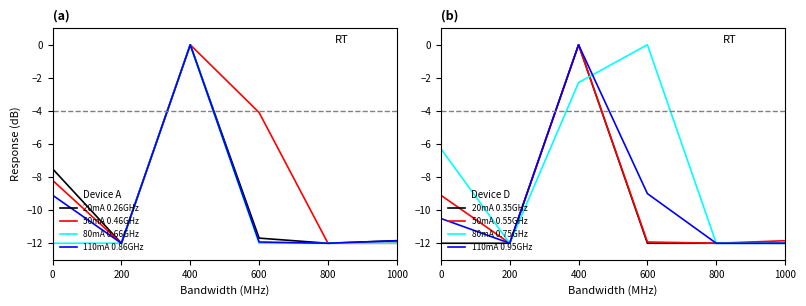

True or false: Processus entrée en force has more than 0 interior local peaks.

True